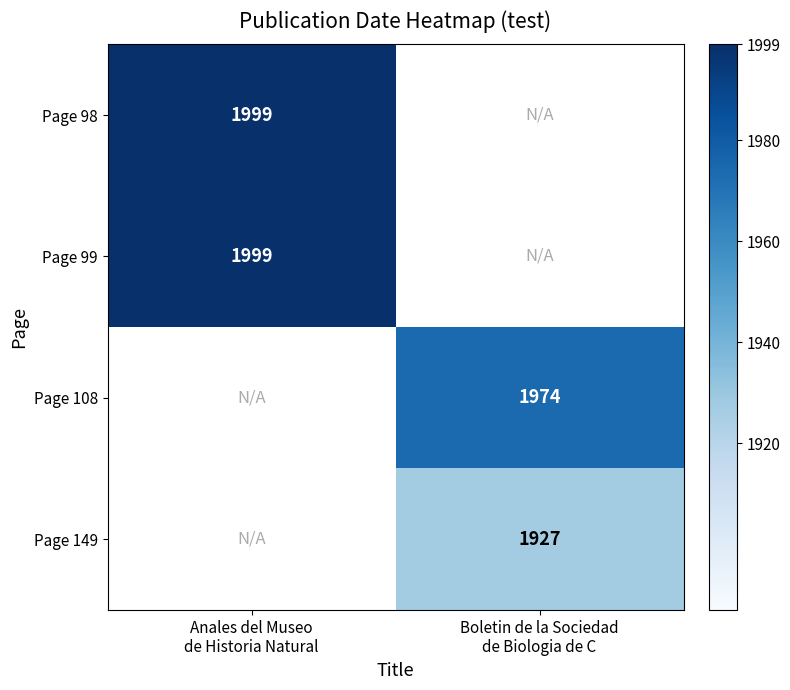

At which label does Page 108 reach its peak?

Anales del Museo de Historia Natural